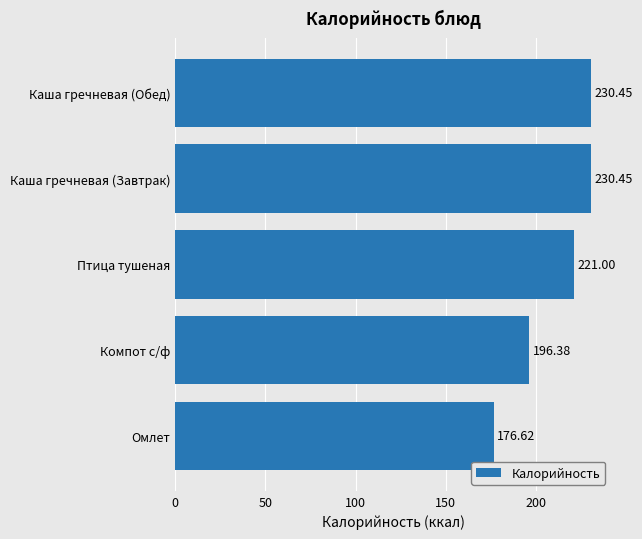

Between Каша гречневая (Завтрак) and Птица тушеная, which is larger?

Каша гречневая (Завтрак)